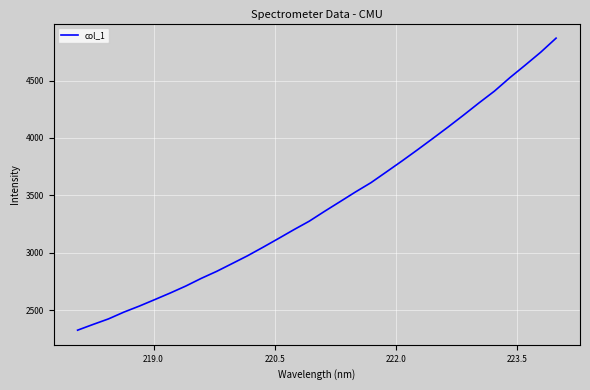

Is this an area chart (filled region under the line)?

No